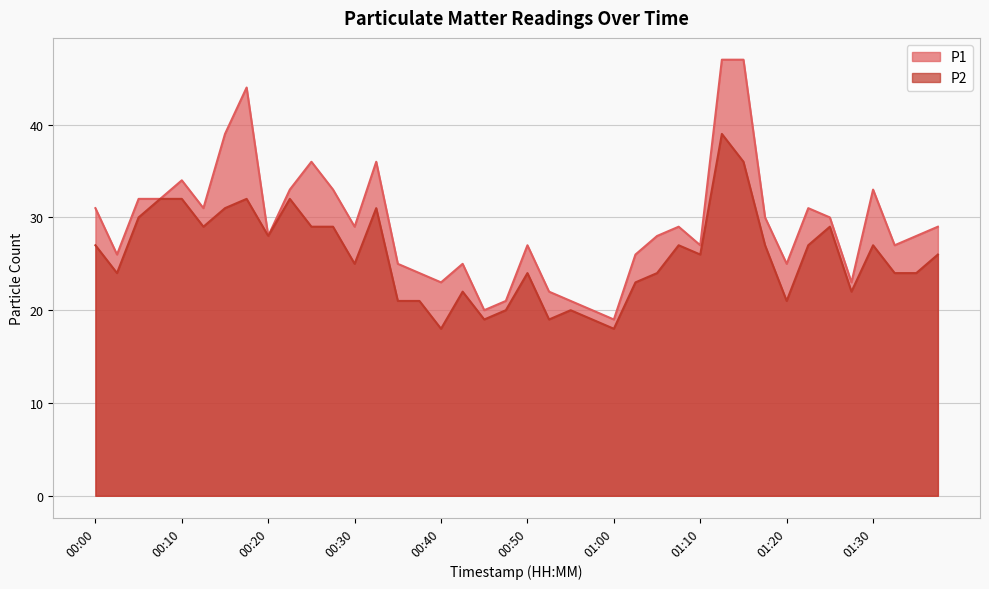

Which series has the widest spread of values?

P1